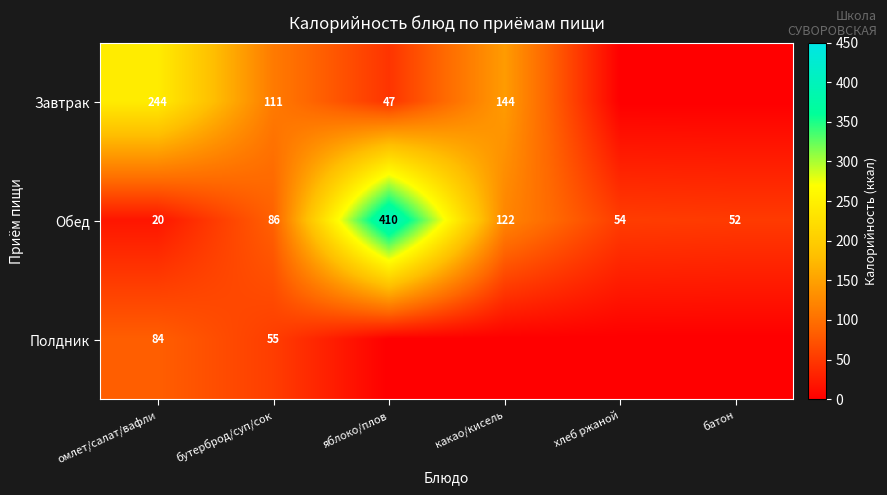

How many values in the Обед series are below 86?

3